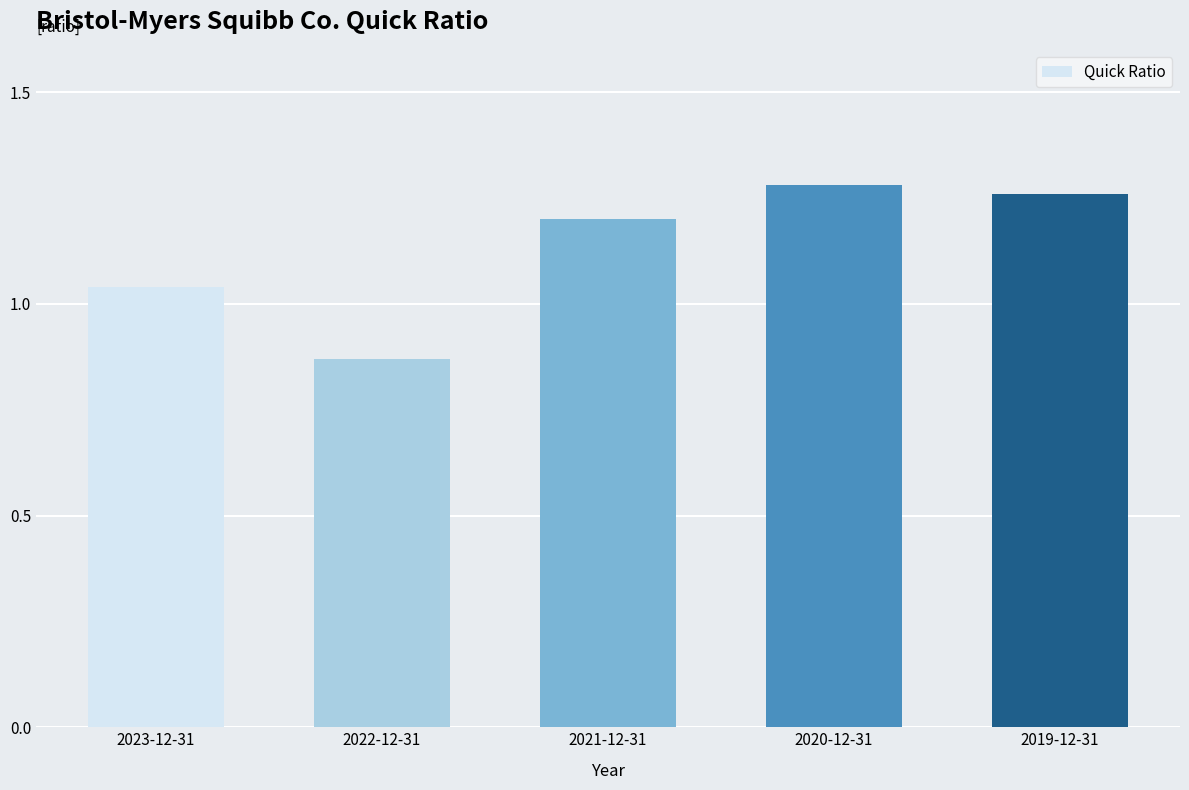

Where is the data nearest to the value 1?

2023-12-31